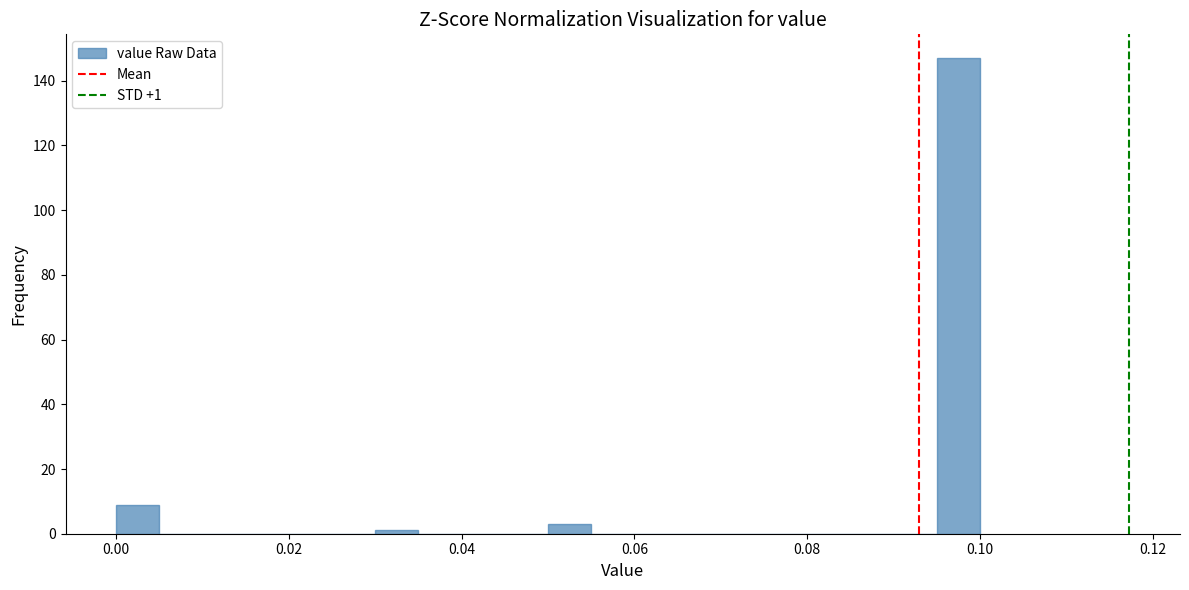

Read against the x-axis, roughly where is the centre of the tallest bar?

0.098